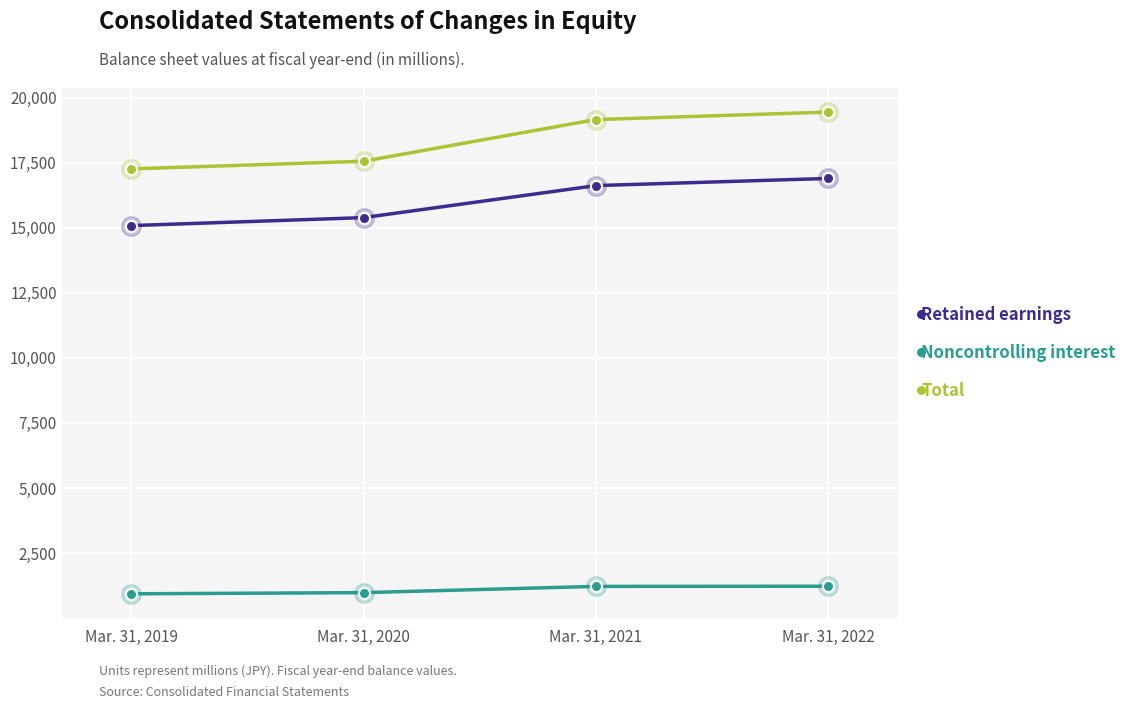

The value of Total at Mar. 31, 2021 is 7791. True or false?

False